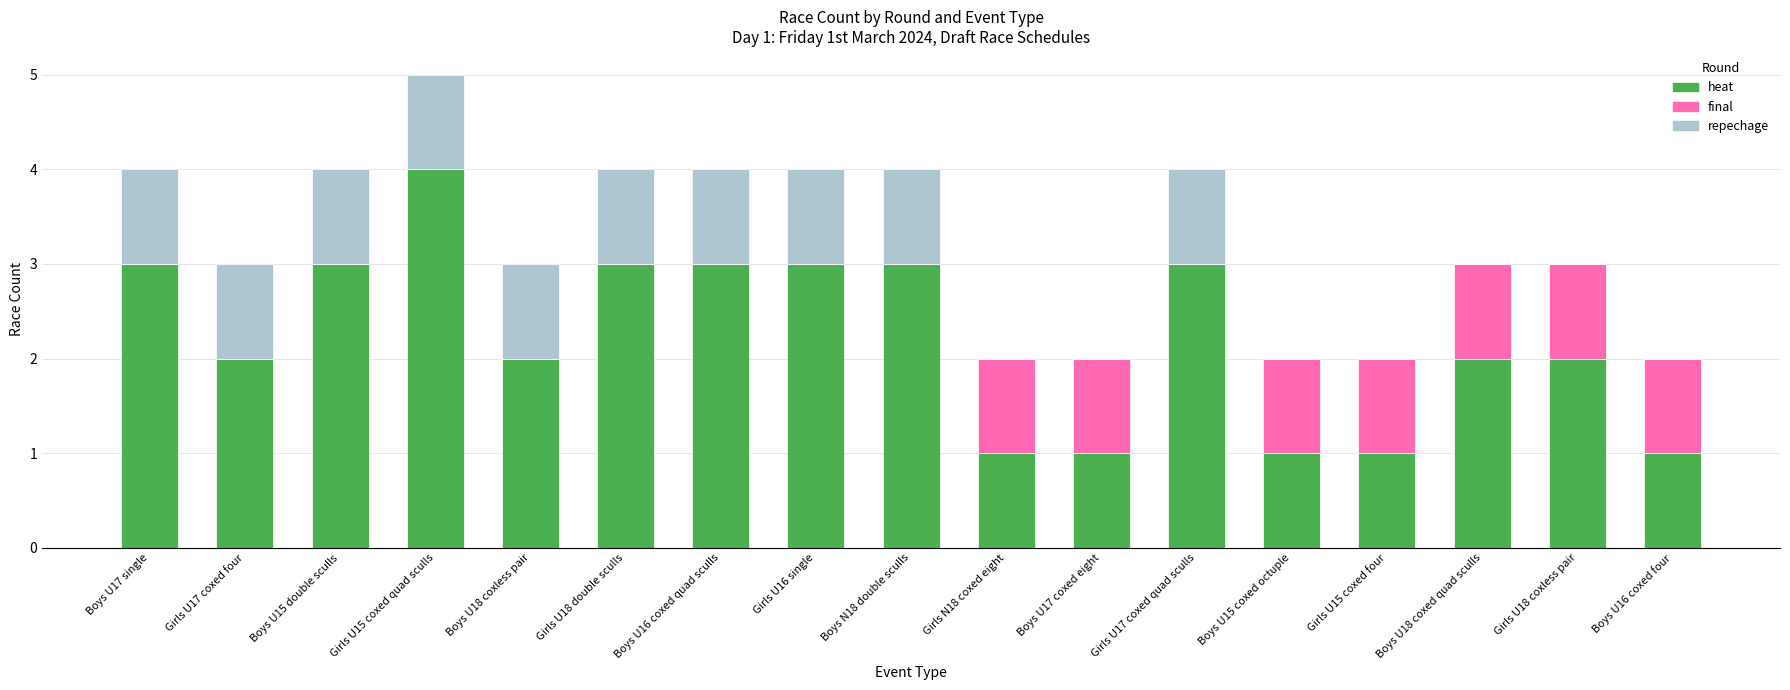

What is the highest value of the heat series?

4